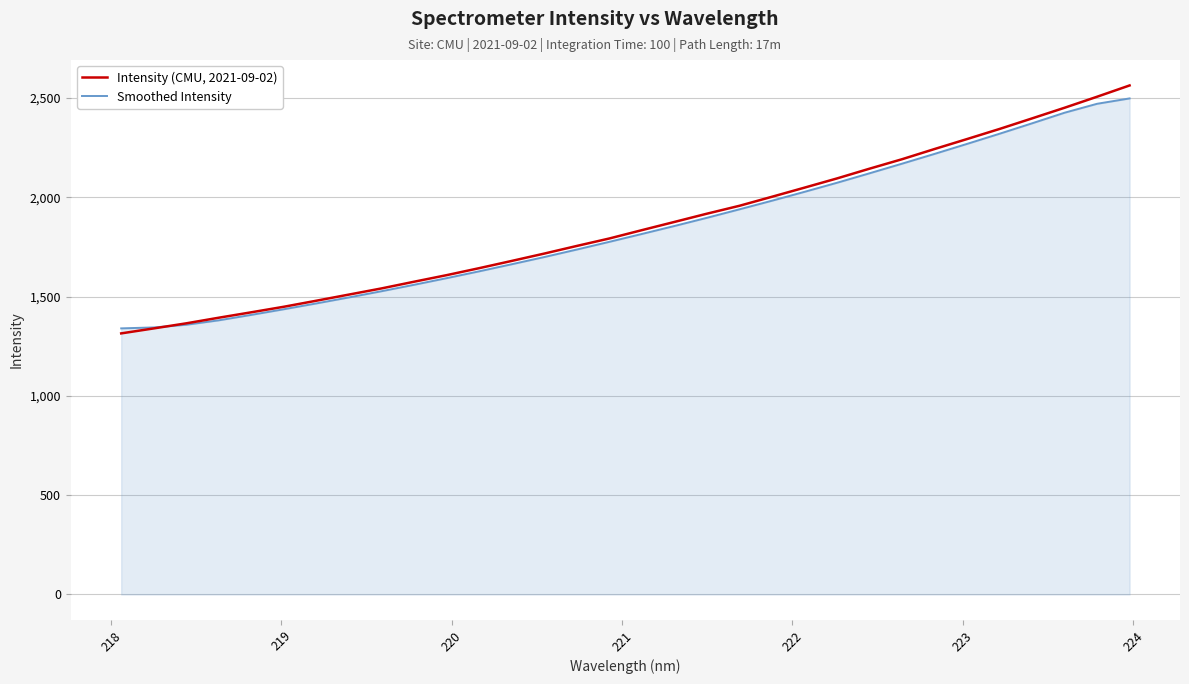

Rank the series by their average value, from highest to lowest.

Intensity (CMU, 2021-09-02), Smoothed Intensity